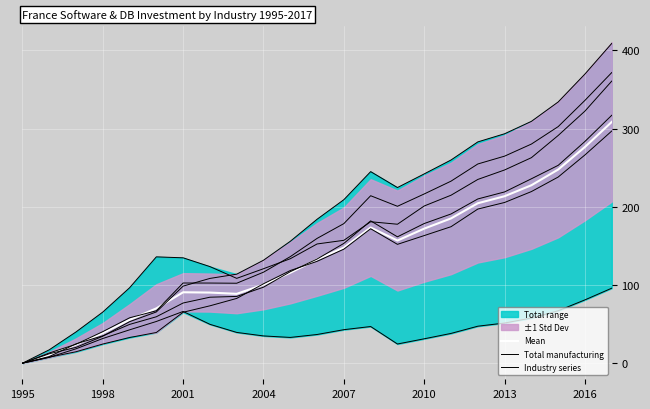

Rank the series by their average value, from highest to lowest.

Mean, Total manufacturing